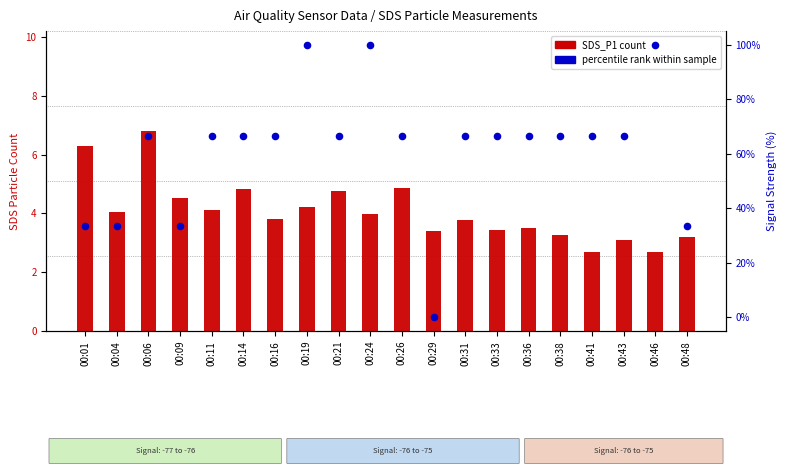

At which category is the sum across all series the highest?

00:19